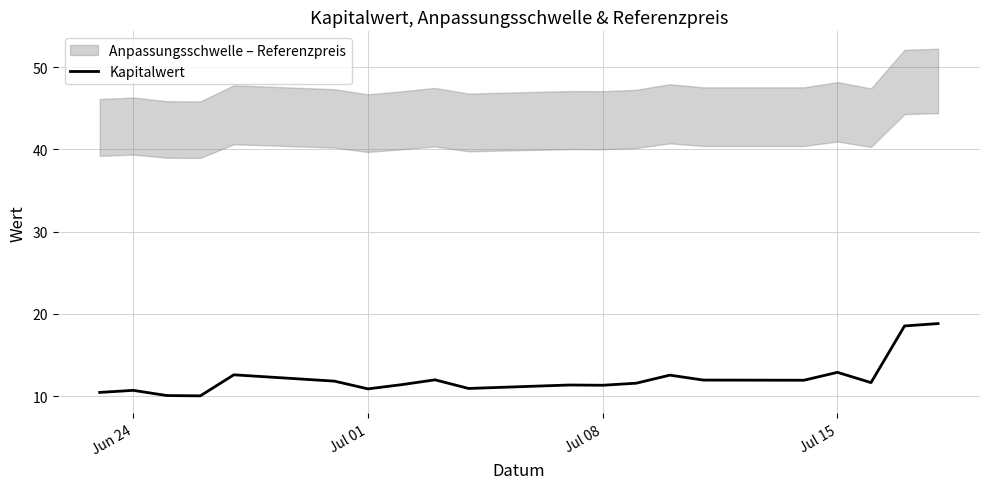

What is the sum of all values?

243.4